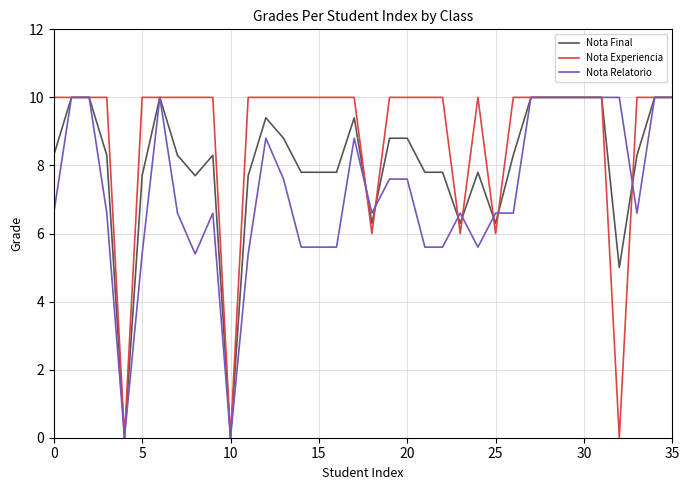

What is the maximum value shown in the chart?

10.0